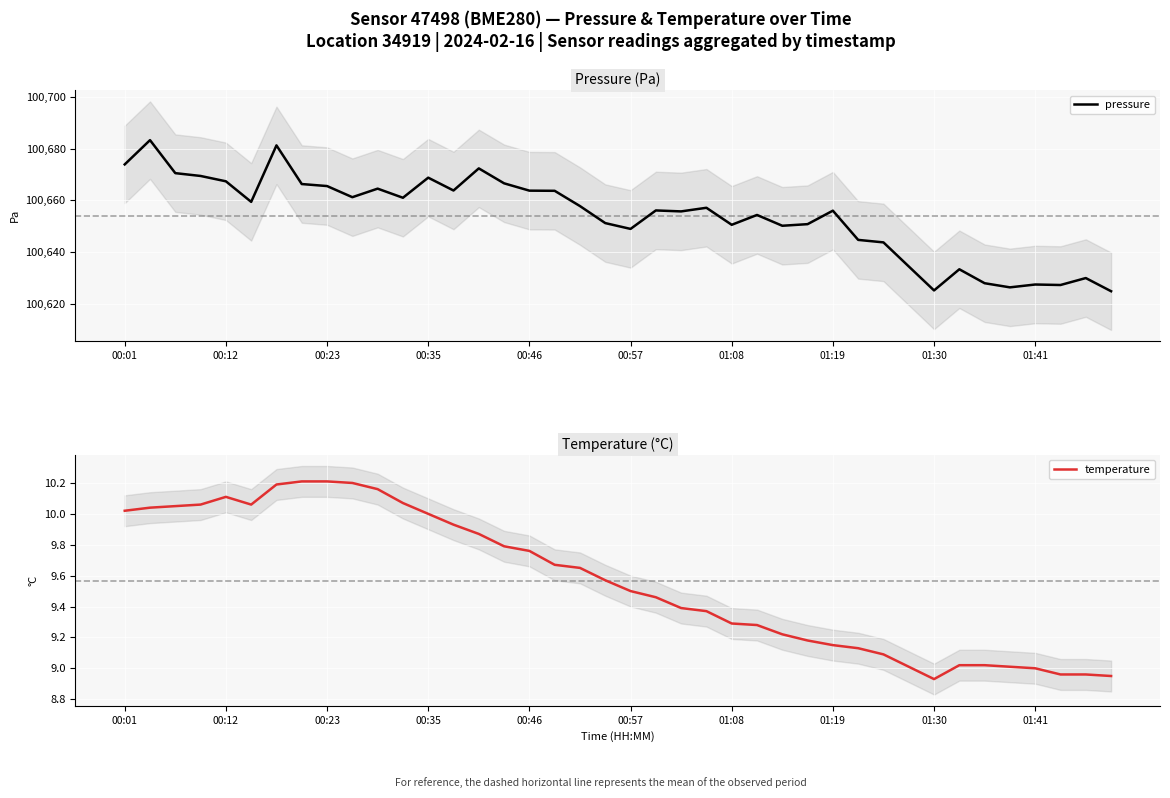

Which series has the largest total across all categories?

pressure